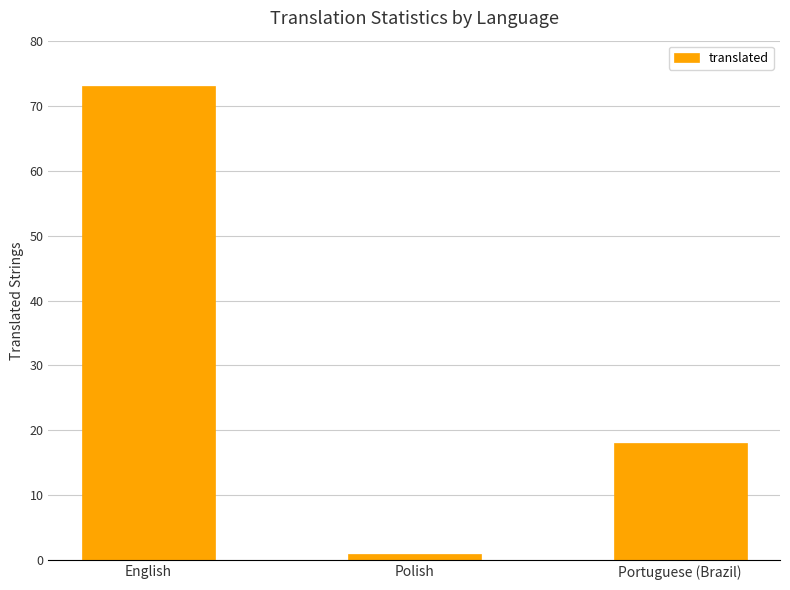

Reading right to left, extract all data points from this chart.

18	1	73